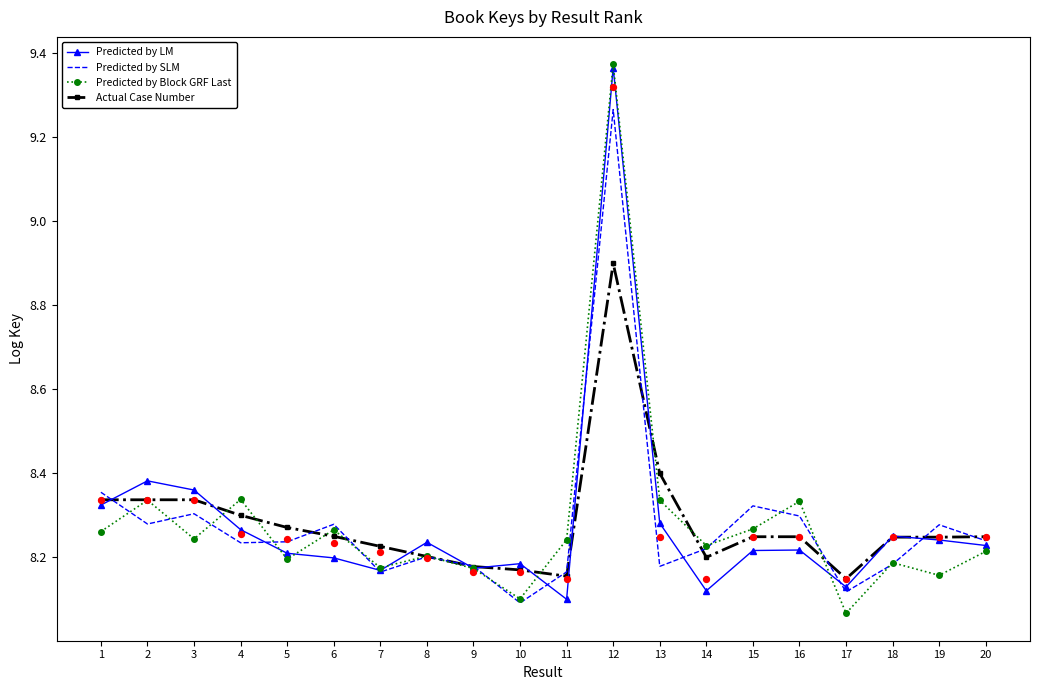

Which series contains the lowest Y value?

Predicted by Block GRF Last